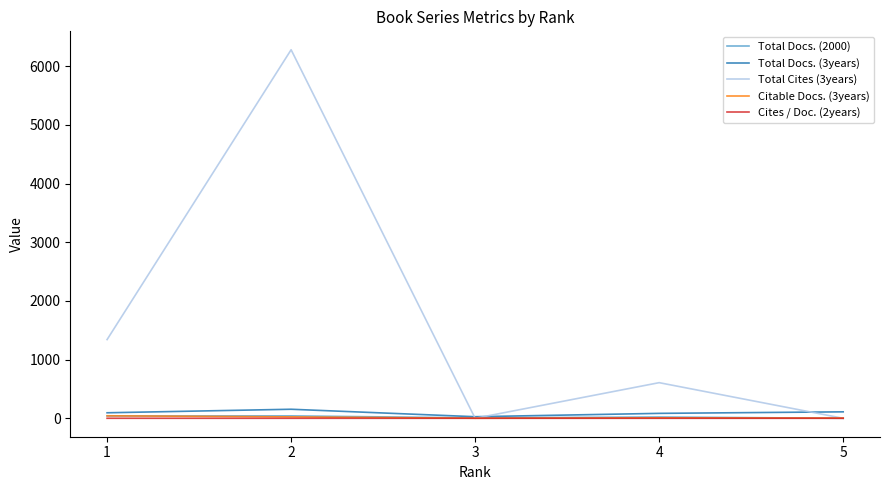

Which series has the widest spread of values?

Total Cites (3years)